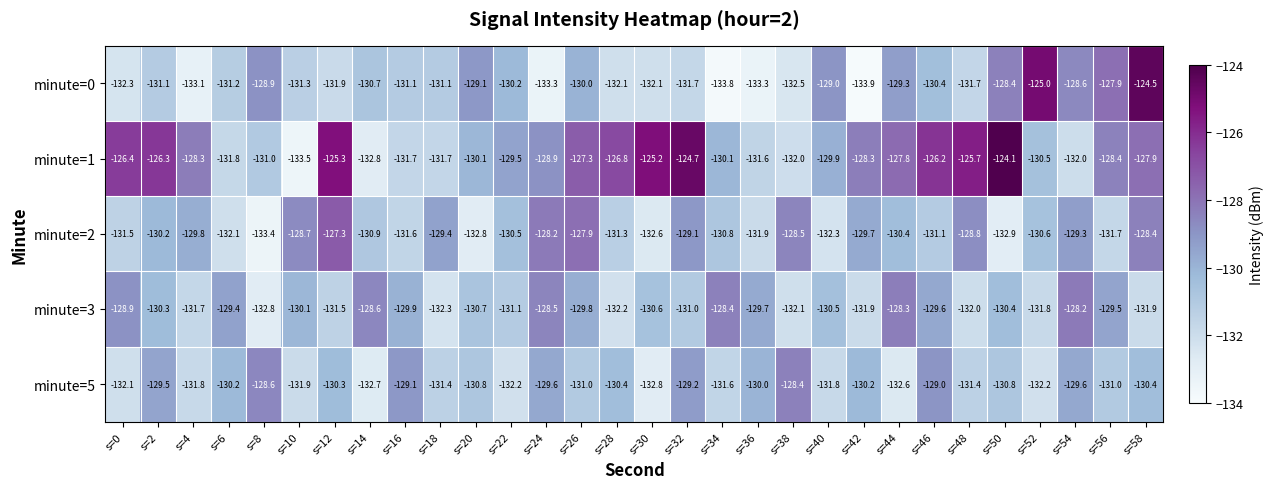

At which category does the chart reach its minimum across all series?

s=42